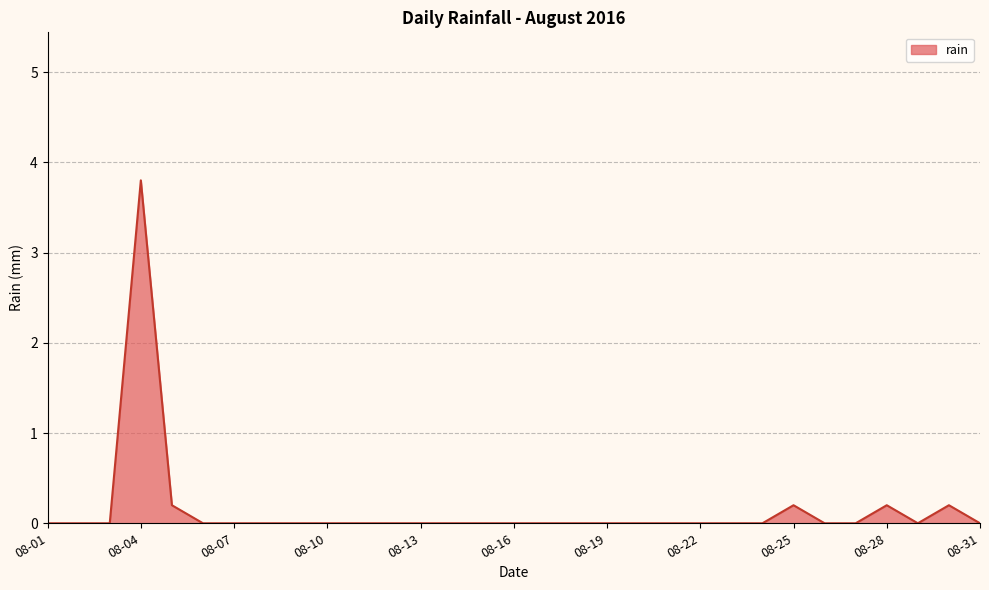

What is the maximum value shown in the chart?

3.8